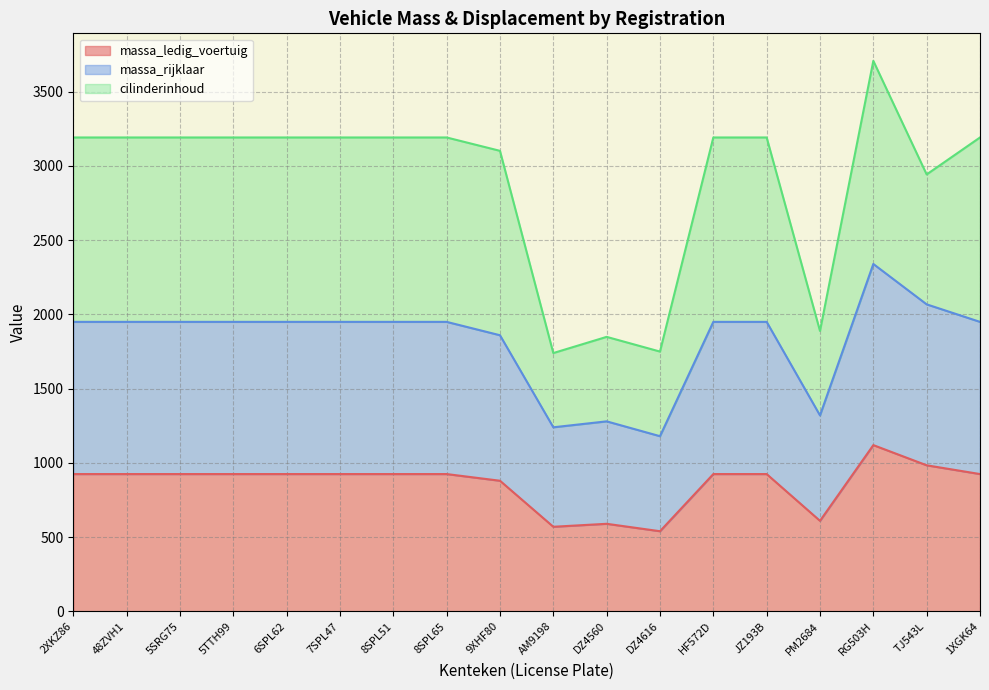

At which label does massa_ledig_voertuig first exceed 925?

RG503H